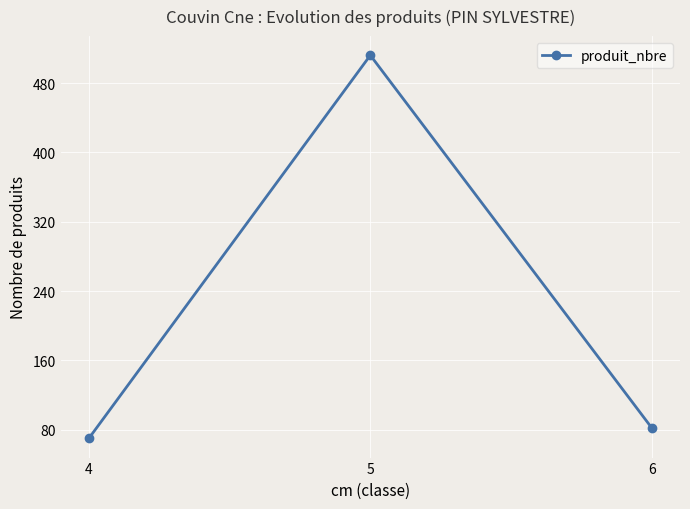

Approximately how many times larger is the value at 4 compared to 5?

0.1